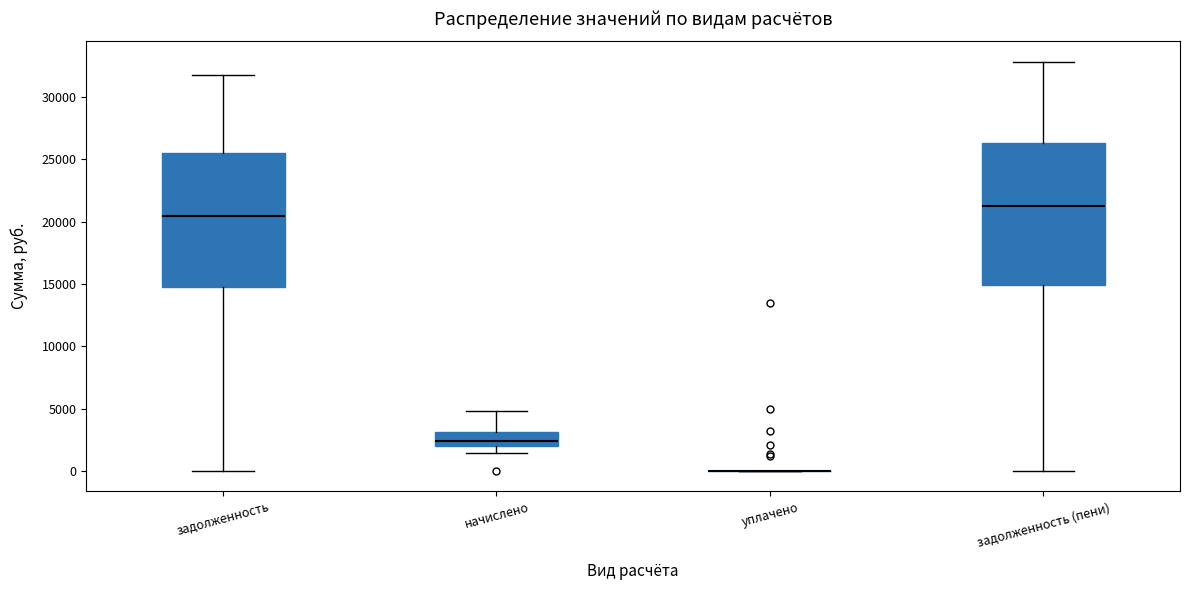

Reading left to right, read every box against the y-axis: the position of its median line, the range the box covers, and the ends of its whiskers. The values are not printed on the chart, so give them approximately, as read against the axis.

задолженность: median 20500, box 14500 to 25500, whiskers 0 to 32000
начислено: median 2500, box 2000 to 3000, whiskers 1500 to 5000
уплачено: box collapsed to a line at 0, whiskers 0 to 0
задолженность (пени): median 21000, box 15000 to 26500, whiskers 0 to 33000